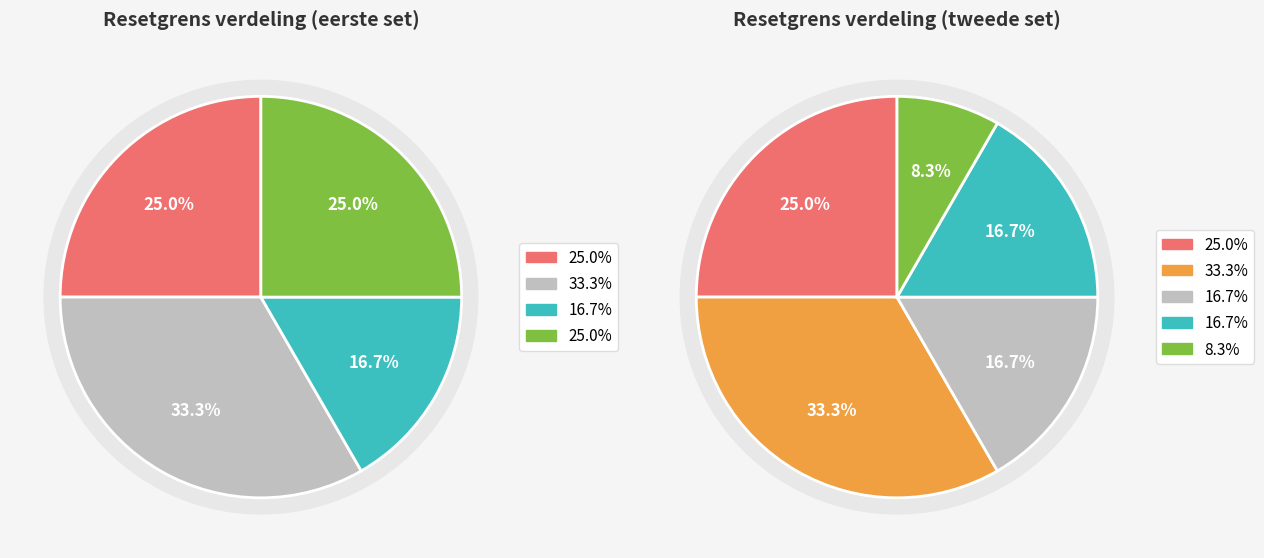

True or false: 2025-06-30 accounts for 8% of the total.

True